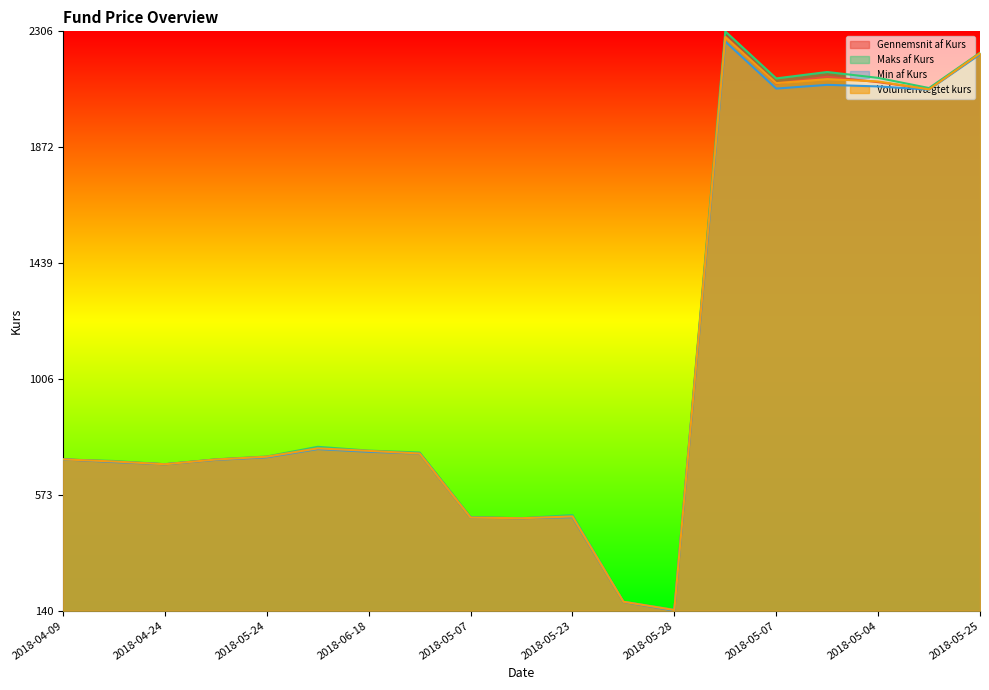

The value of Volumenvægtet kurs at 2018-05-14 is 0.3. True or false?

False